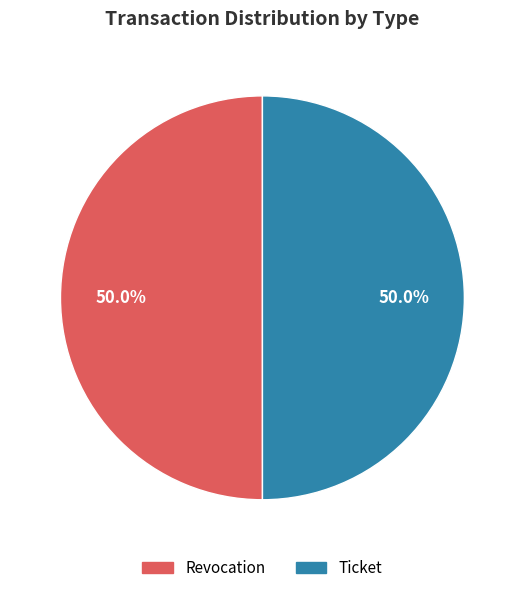

To the nearest percent, what is the average slice percentage?

50%